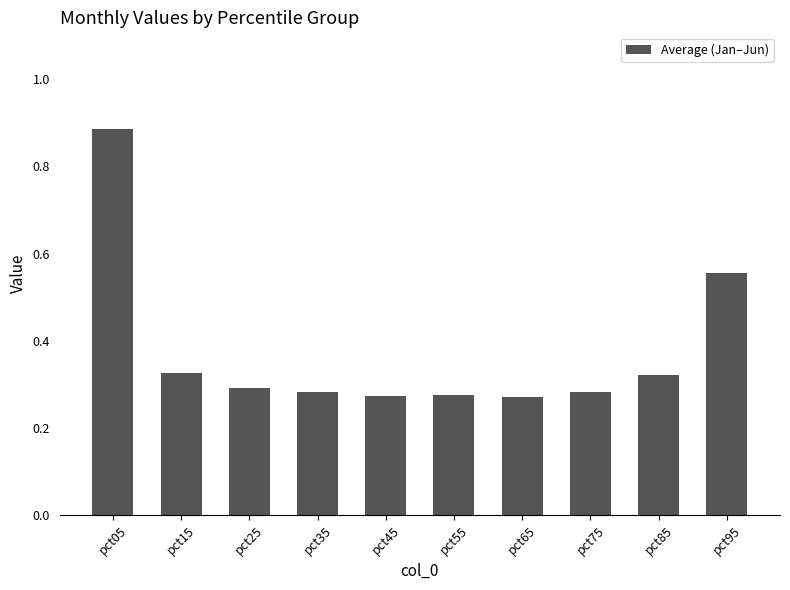

Between pct15 and pct95, which is larger?

pct95